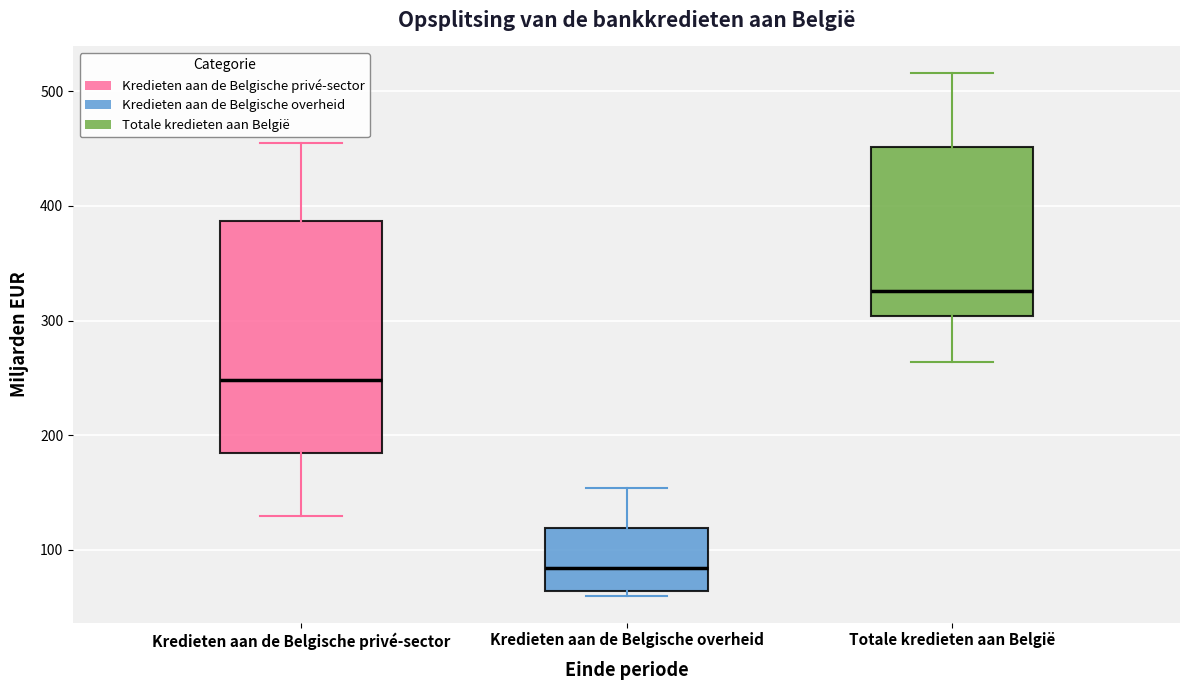

Reading left to right, transcribe this box plot: for each box, give where its median line is, the range the box spans, and where its two whiskers end, as read against the y-axis. The values are not printed on the chart, so give them approximately, as read against the axis.

Kredieten aan de Belgische privé-sector: median 250, box 180 to 390, whiskers 130 to 450
Kredieten aan de Belgische overheid: median 80, box 60 to 120, whiskers 60 (just below the box's lower edge) to 150
Totale kredieten aan België: median 330, box 300 to 450, whiskers 260 to 520